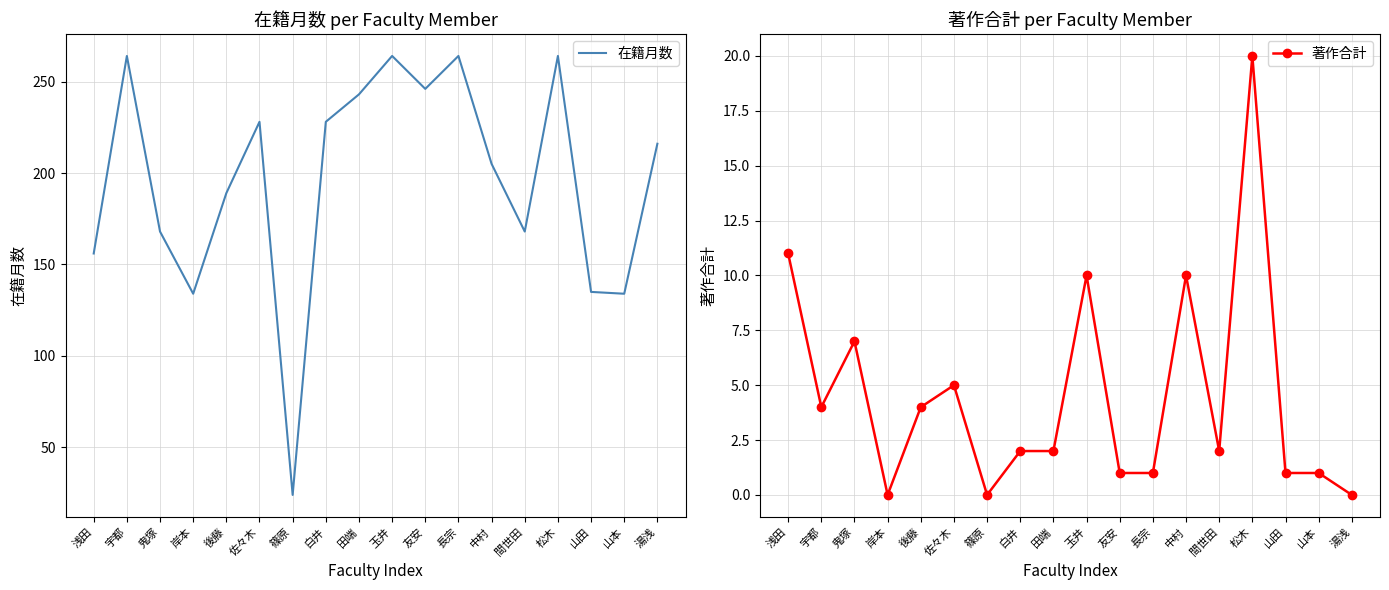

How many positive values does the 著作合計 series have?

15